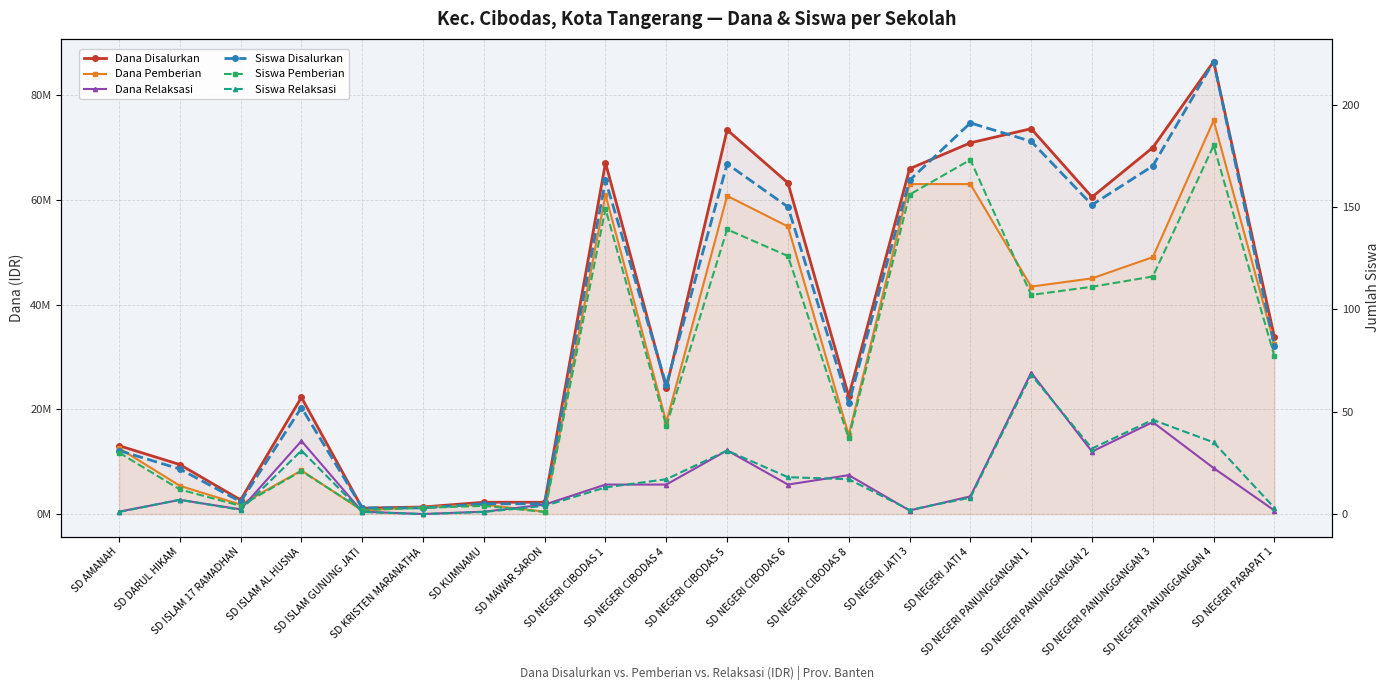

What is the difference between the second highest and second lowest values in the Dana Pemberian series?

62325000